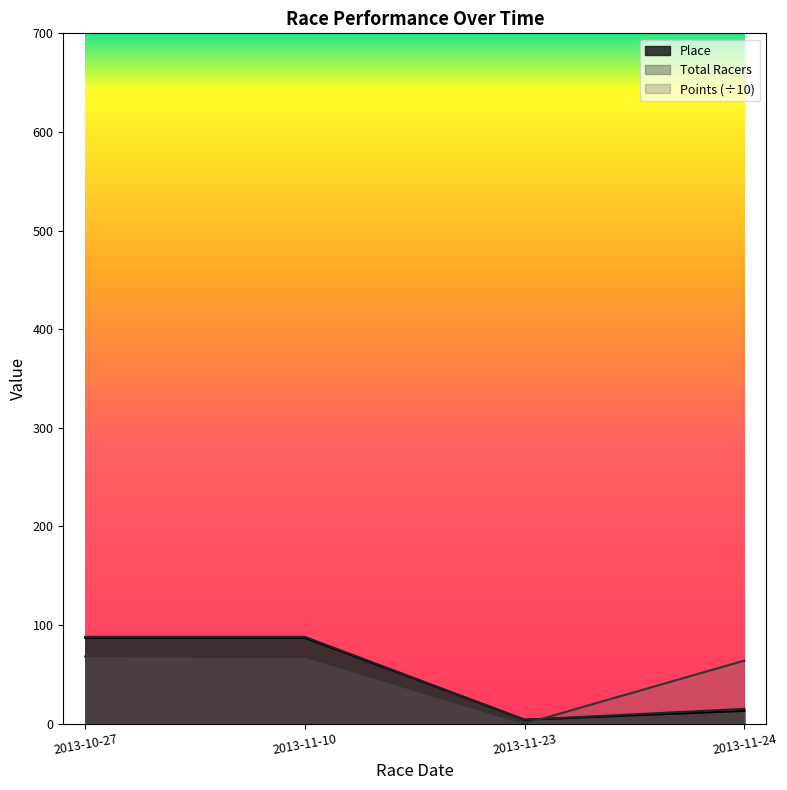

After their last crossing, which series has the higher values: Place or Points?

Points